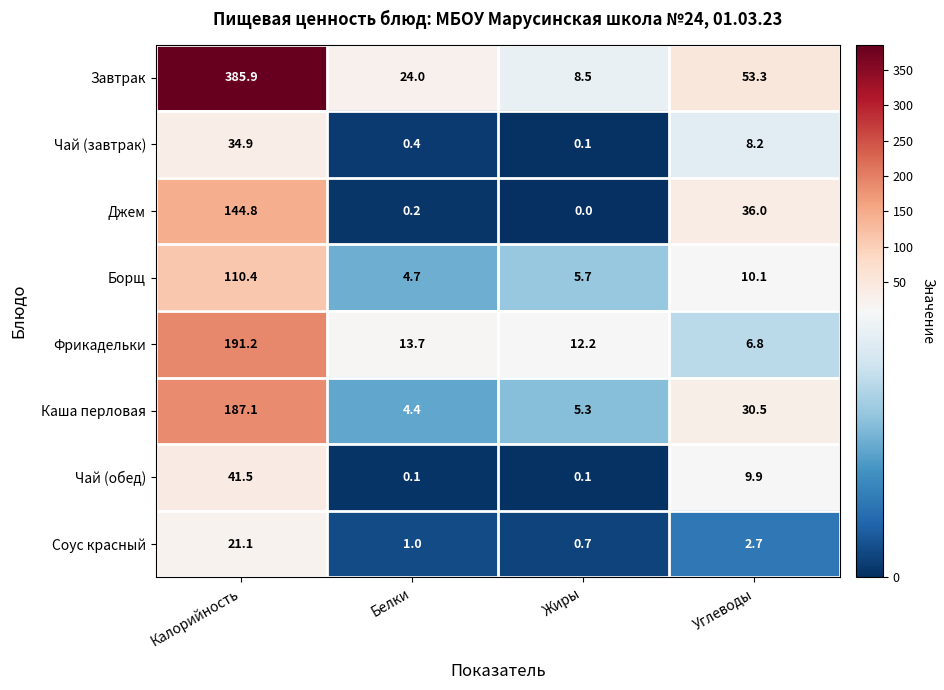

What is the sum of all Соус красный values?

25.5